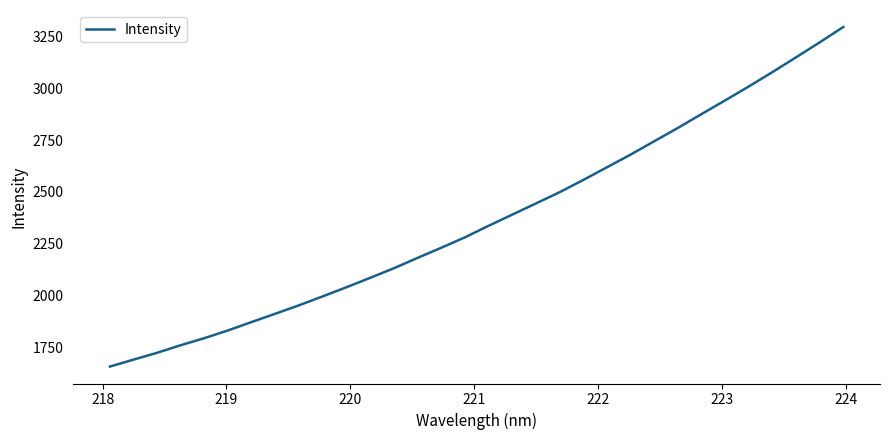

Is this an area chart (filled region under the line)?

No